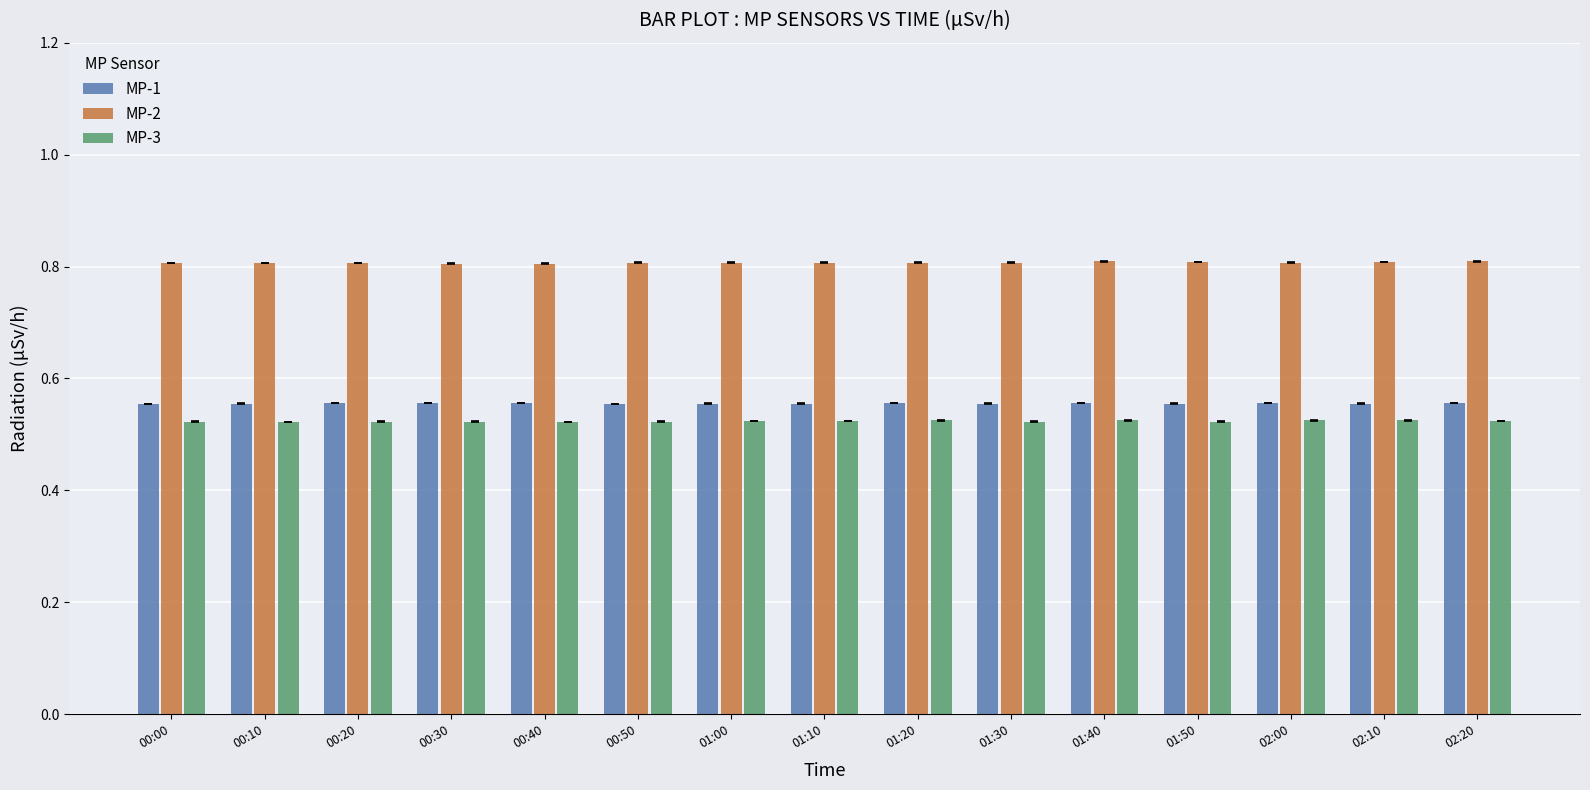

How many categories are shown in the chart?

15